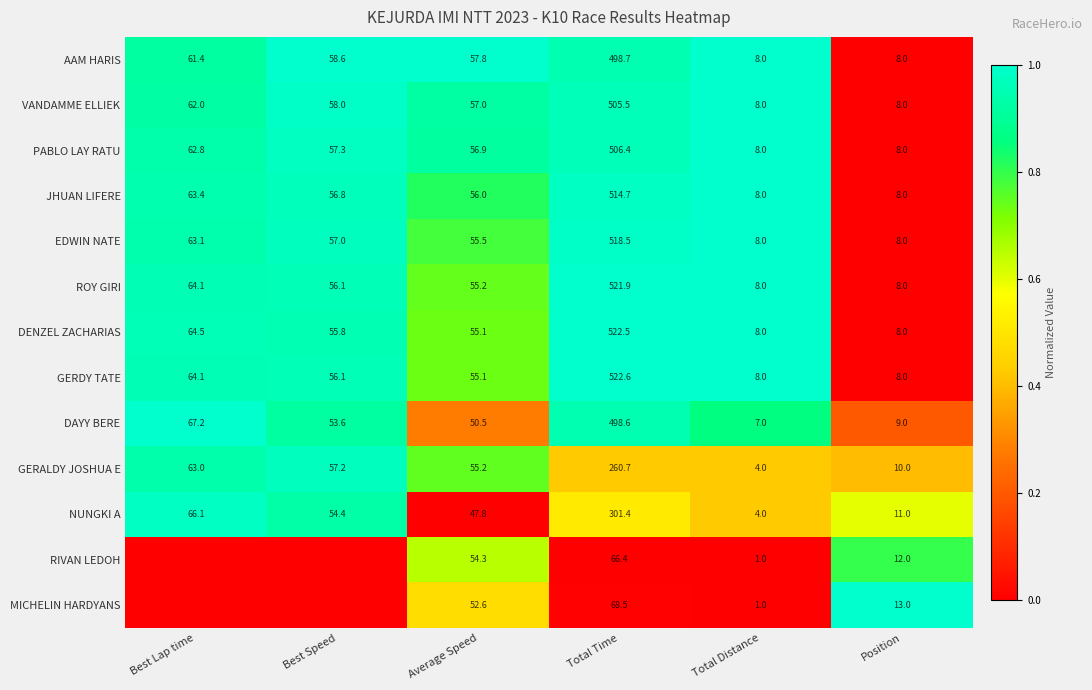

What is the average value of the AAM HARIS series?

115.4